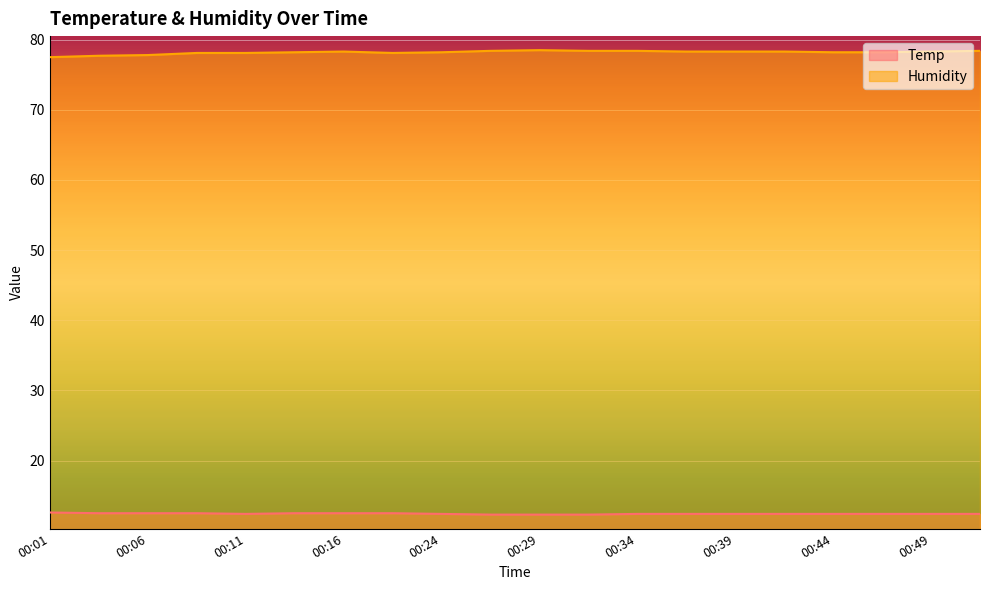

Does the chart display data point markers on the line(s)?

No